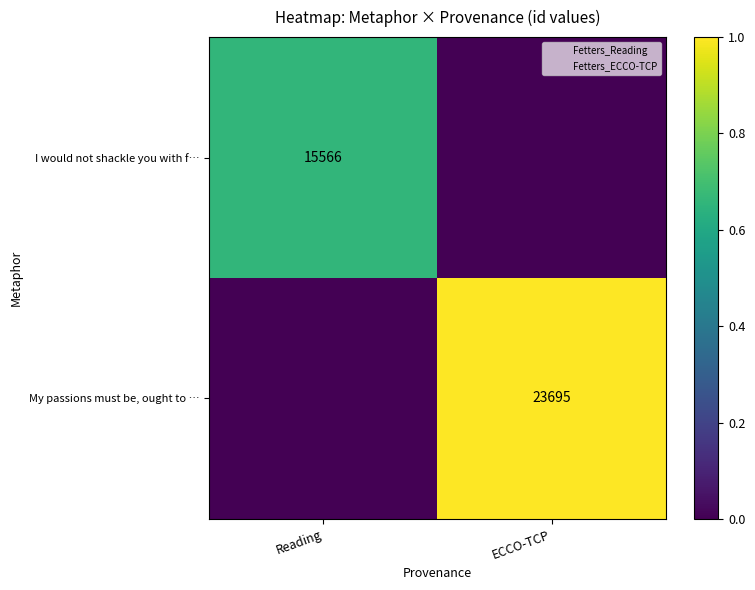

Is it true that My passions must be, ought to … equals 23695 at ECCO-TCP?

True